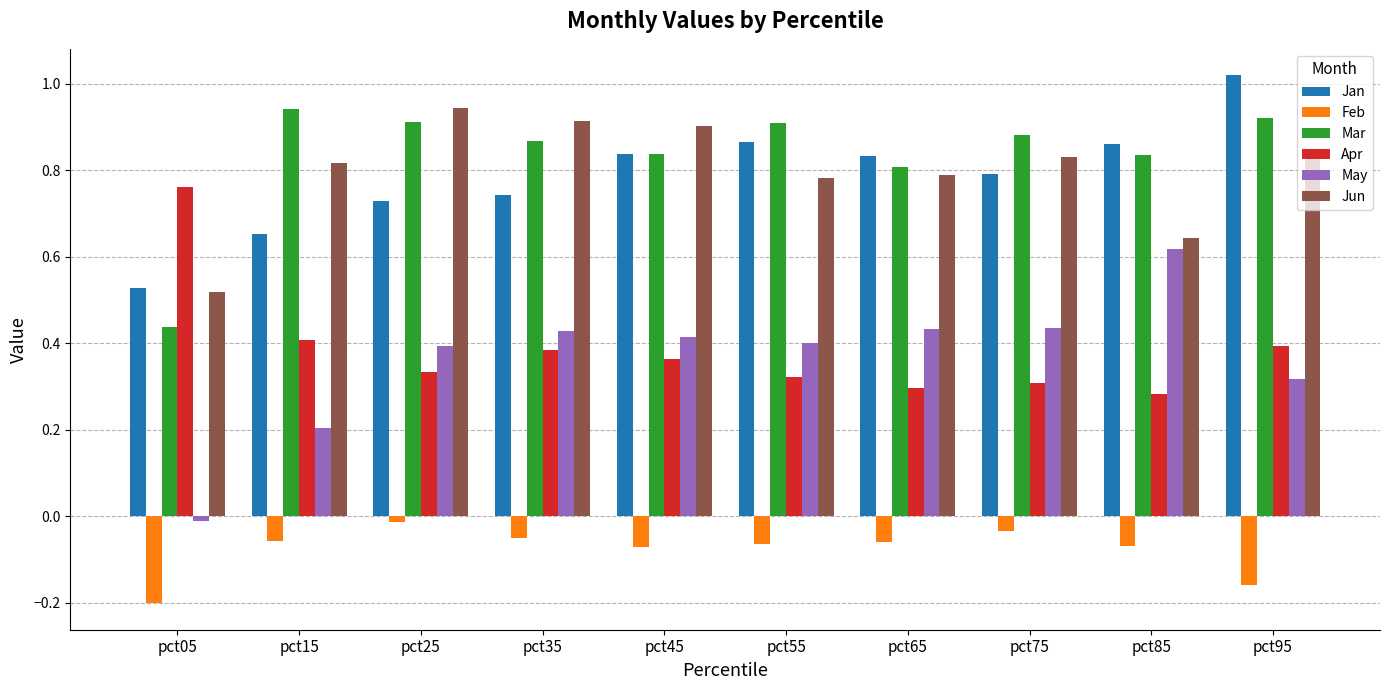

Count the Apr values in the range 0 to 1.

10